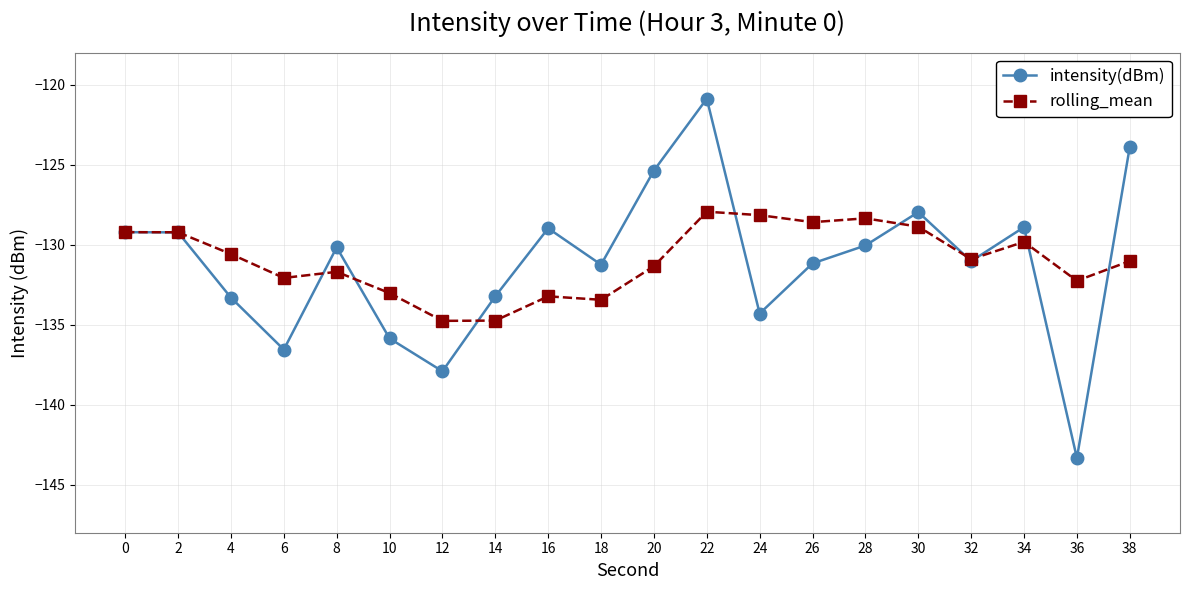

What is the difference between the maximum and second lowest values in the intensity(dBm) series?

17.0